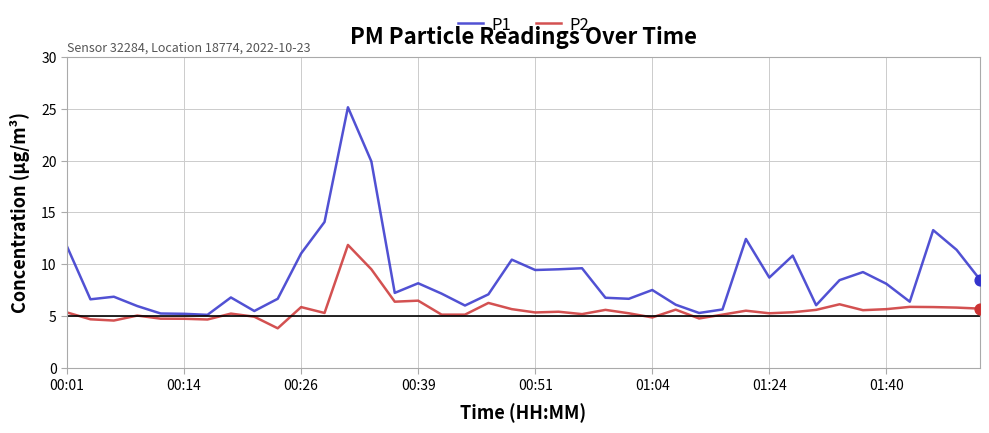

Which series has the largest total across all categories?

P1